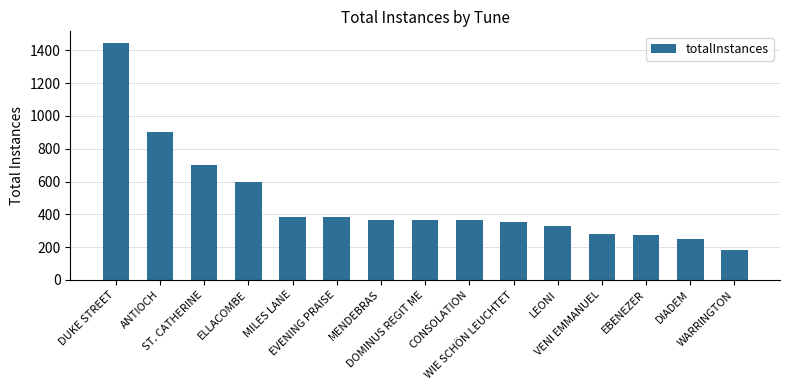

What is the average value?

479